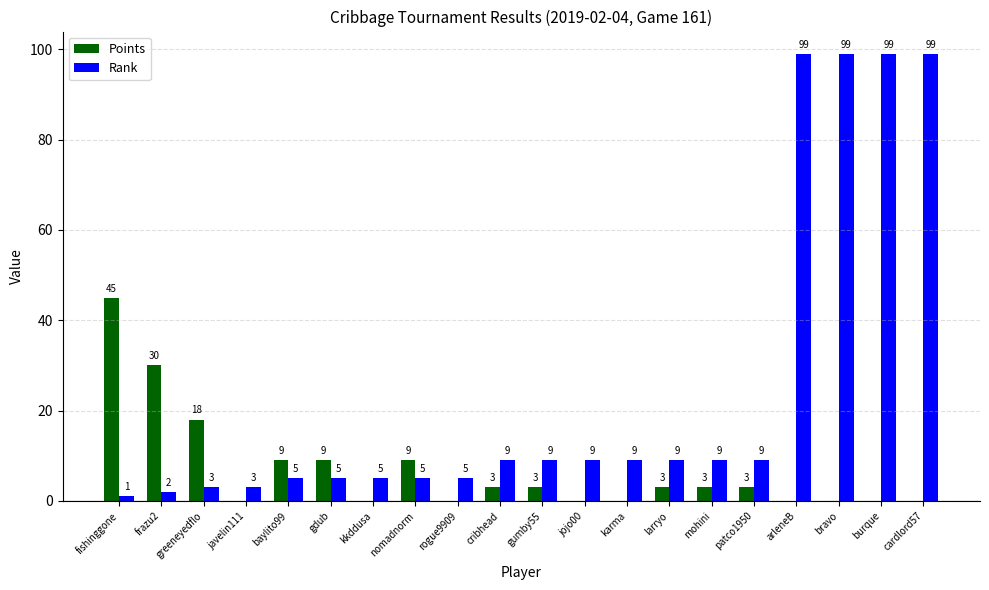

At which label does Points first exceed 3?

fishinggone